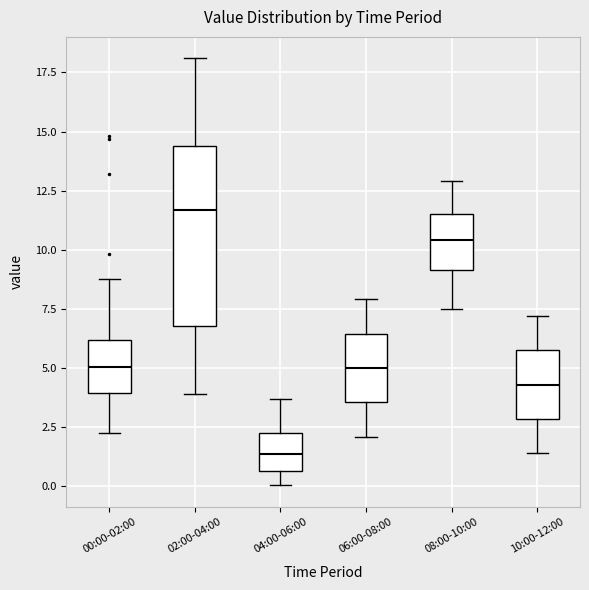

Where does the upper whisker of the box for 06:00-08:00 end on the y-axis? The values are not printed on the chart, so give them approximately, as read against the axis.

8.0